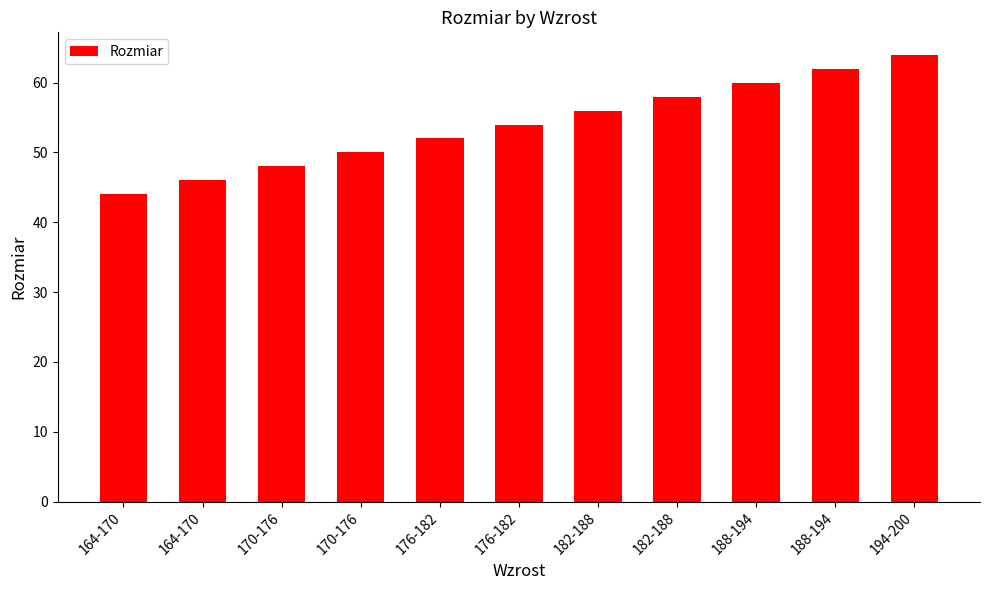

Which category has the highest value across all series?

194-200